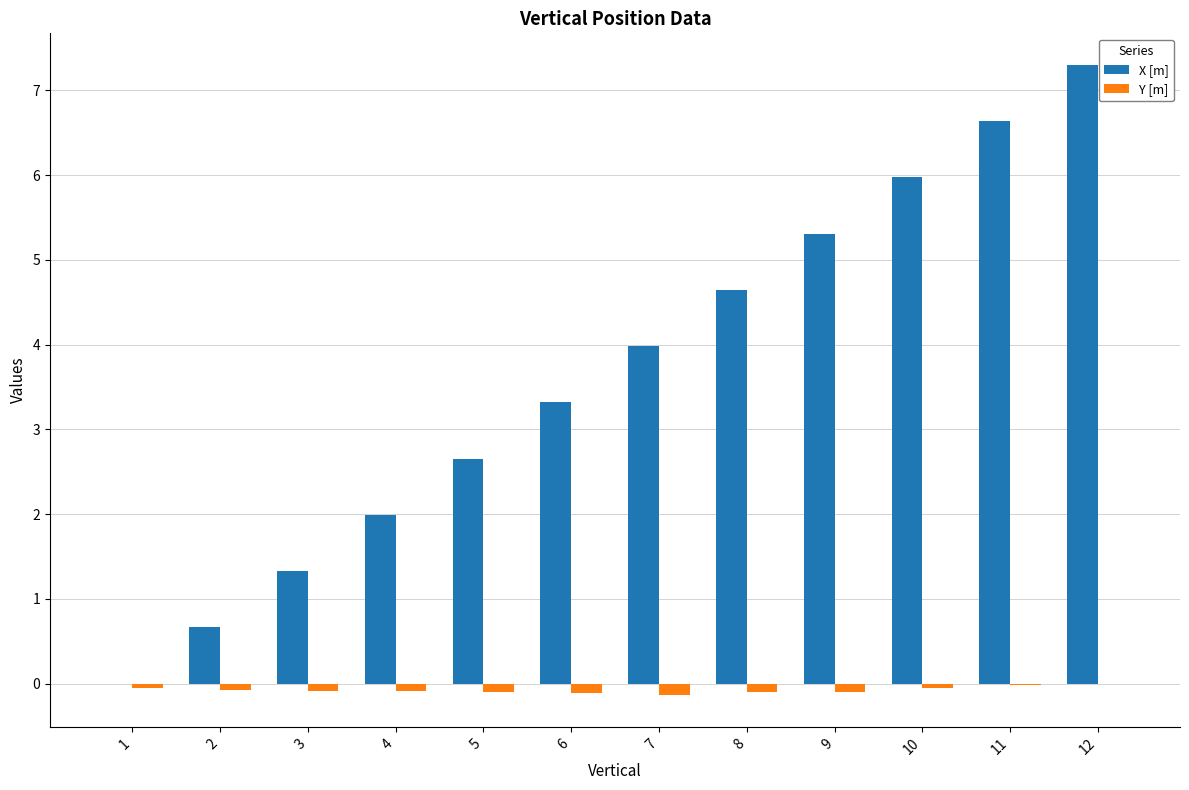

Is it true that X [m] equals 0.7 at 2?

True